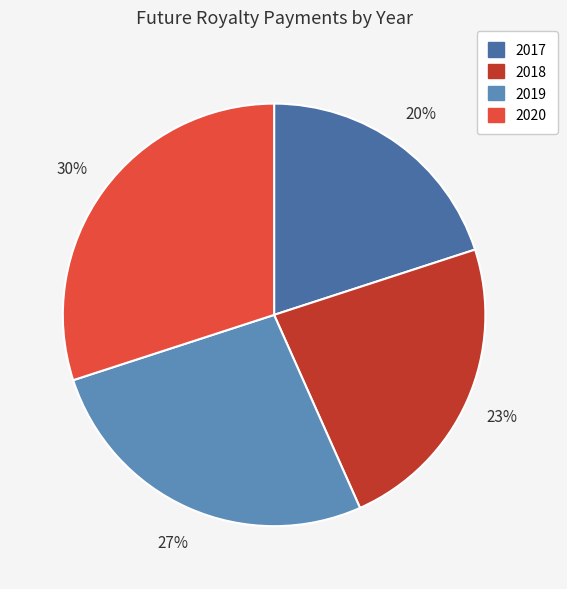

Which slice is the largest?

2020